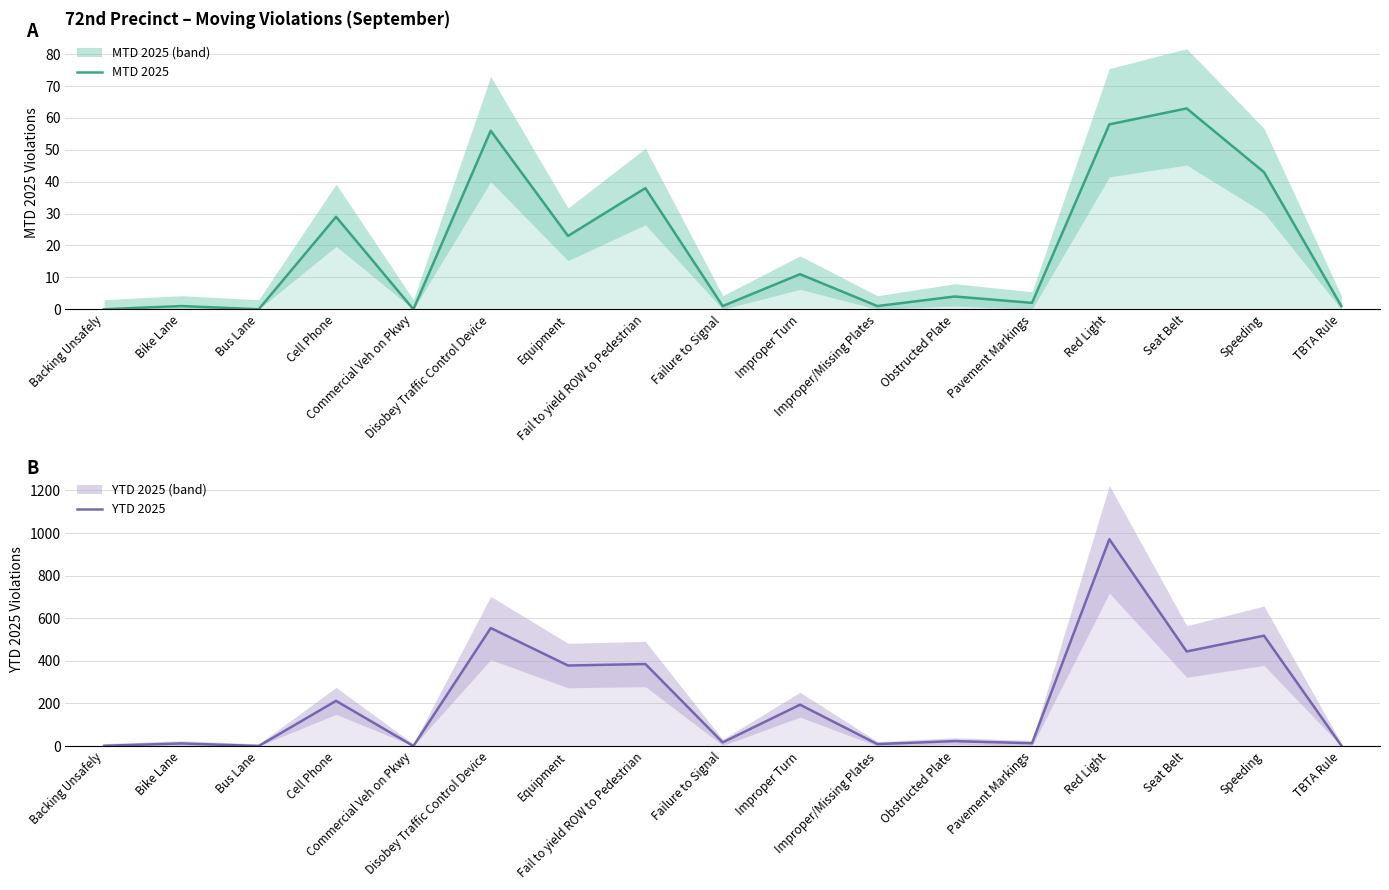

Reading right to left, list all the values displayed in this chart.

MTD 2025: 1	43	63	58	2	4	1	11	1	38	23	56	0	29	0	1	0
YTD 2025: 2	518	444	971	13	23	9	194	17	385	378	554	0	212	0	12	1